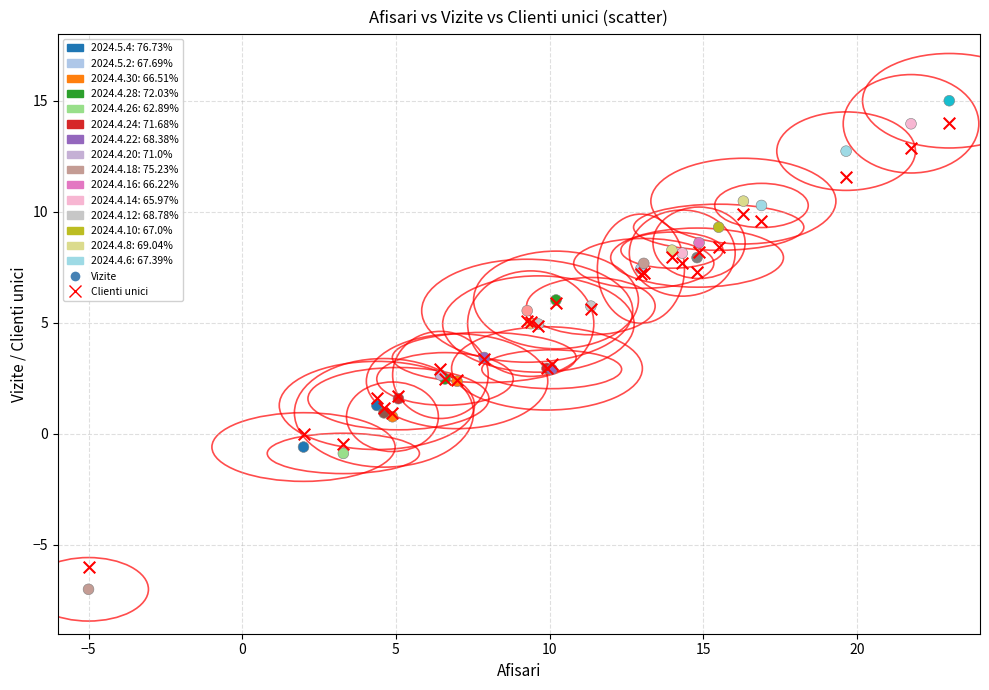

What is the X range (max minus min) for the scatter plot?

28.0